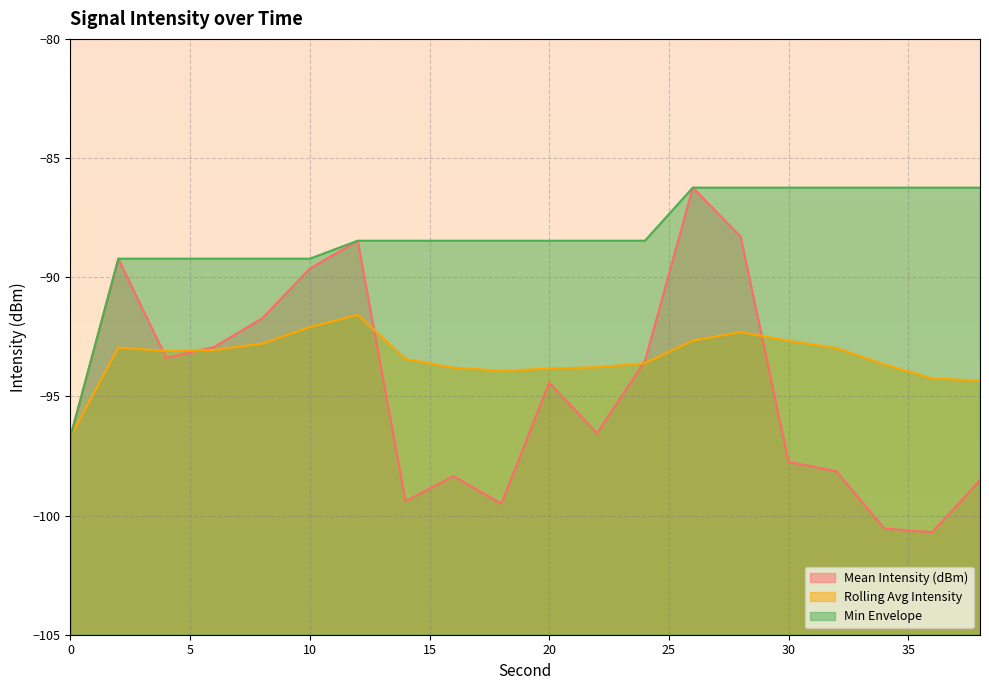

At which category is the sum across all series the highest?

26